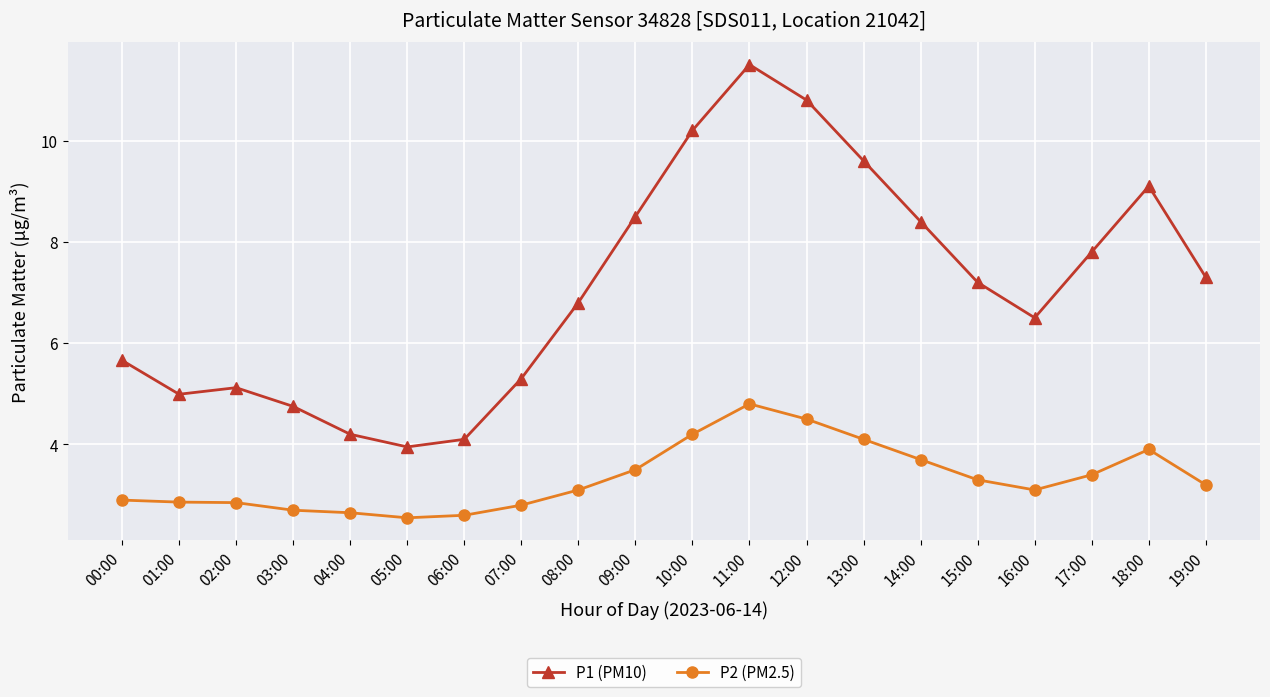

Is it true that P1 (PM10) equals 3.2 at 11:00?

False